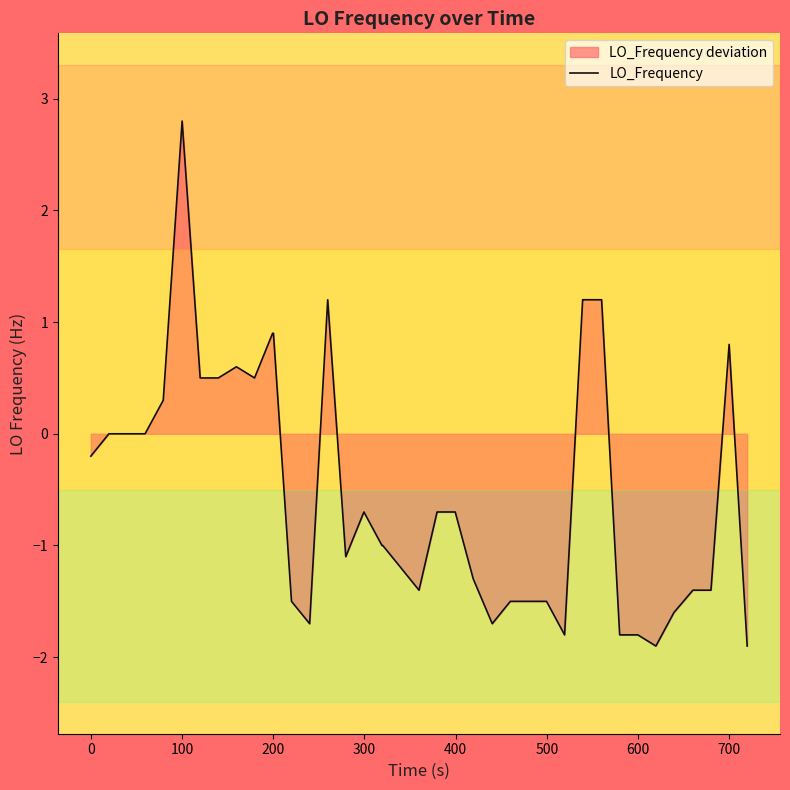

How many interior local peaks (higher than both neighbors) does the data have?

5